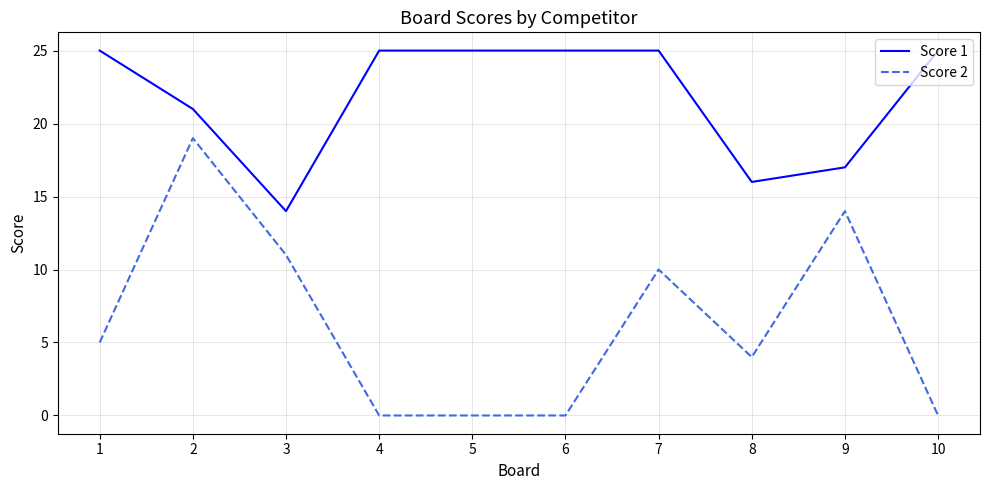

Does the chart display data point markers on the line(s)?

No